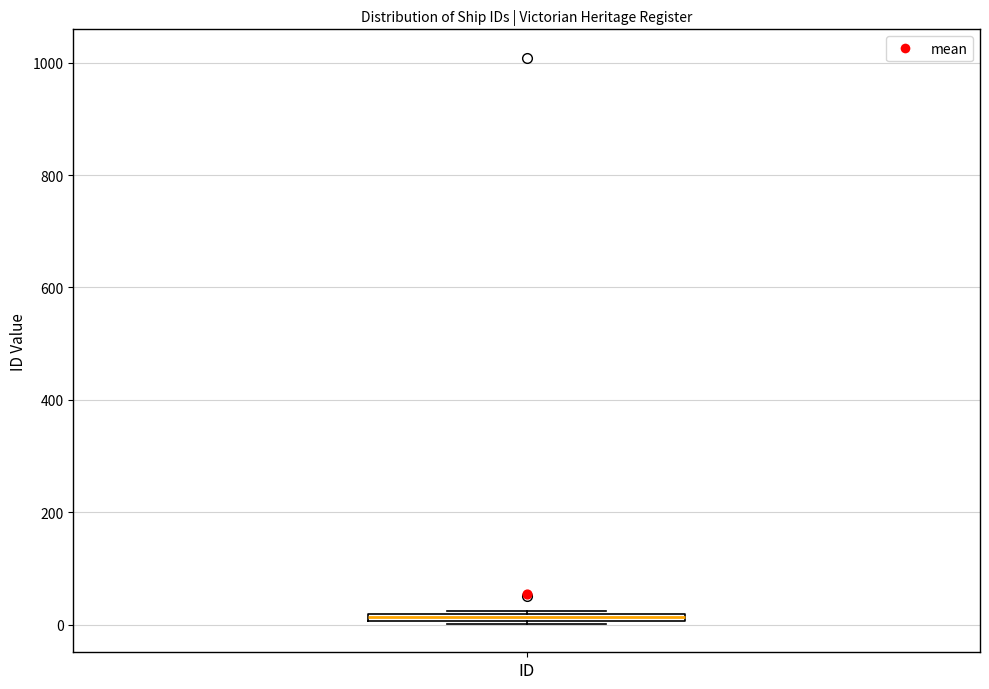

Where is the lower edge of the box for ID on the y-axis? The values are not printed on the chart, so give them approximately, as read against the axis.

0